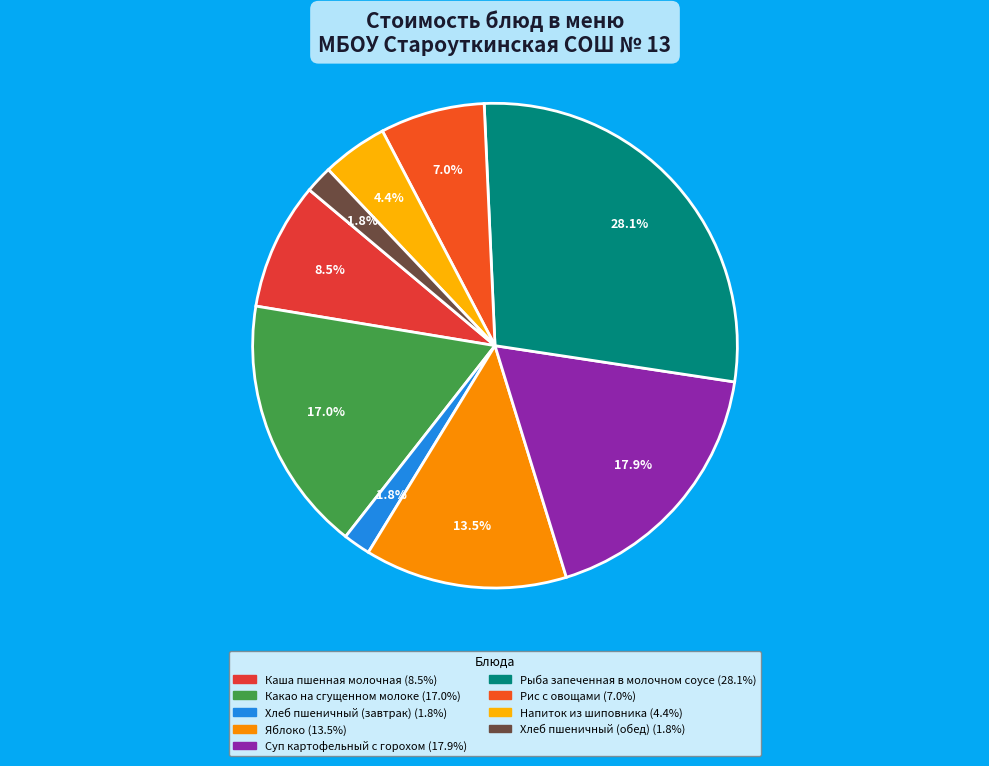

To the nearest percent, what is the combined percentage of Рис с овощами and Хлеб пшеничный (обед)?

9%